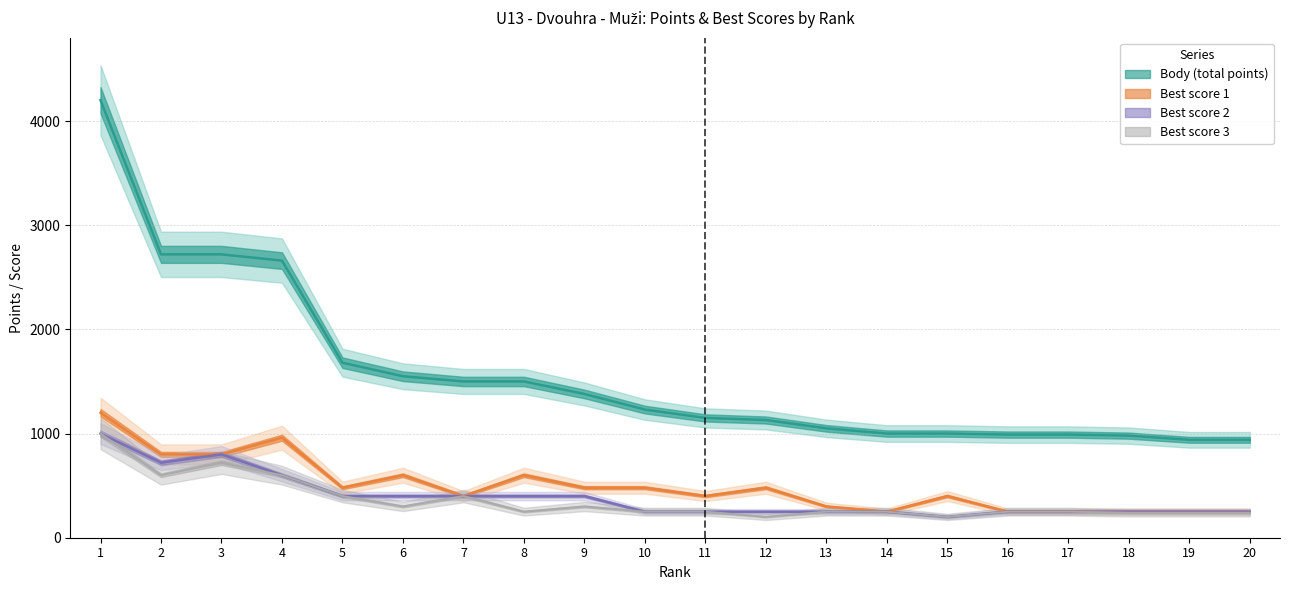

True or false: Body (points) and Best score 2 cross at least once.

False